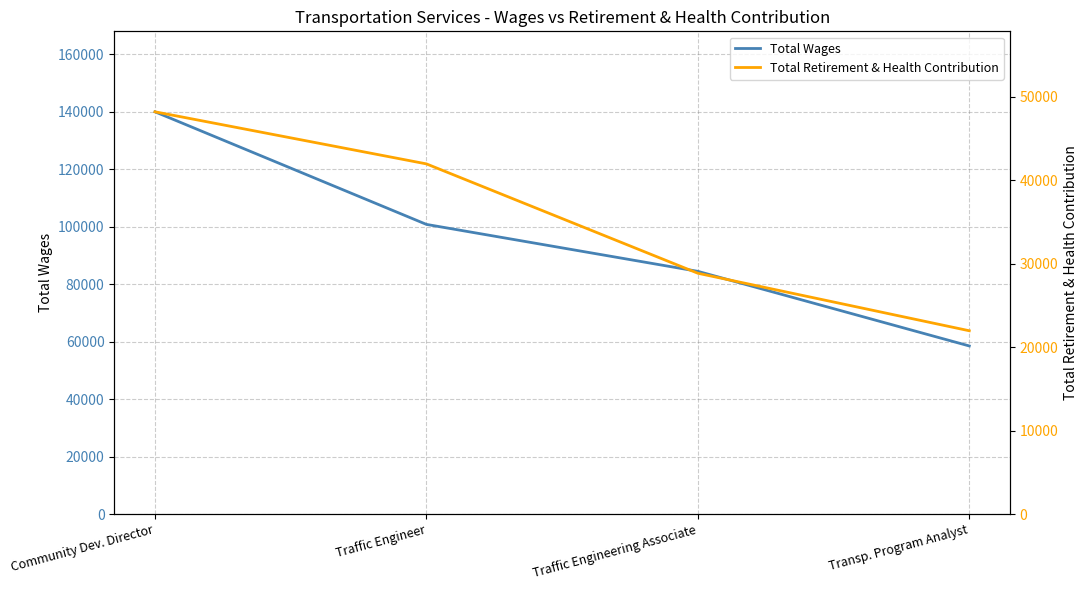

Which category has the highest value across all series?

Community Dev. Director